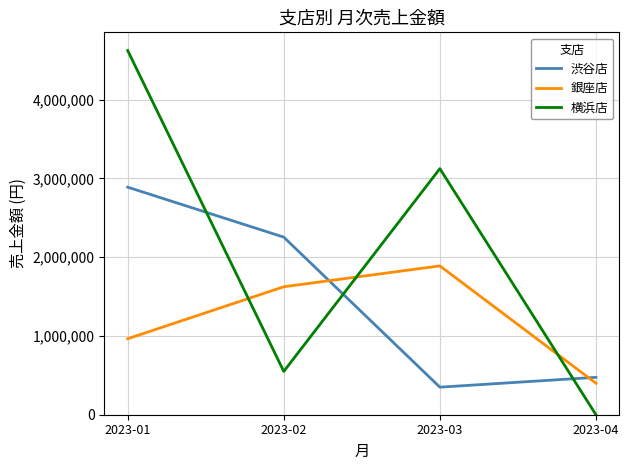

What is the difference between the 渋谷店 values at 2023-04 and 2023-03?

125000